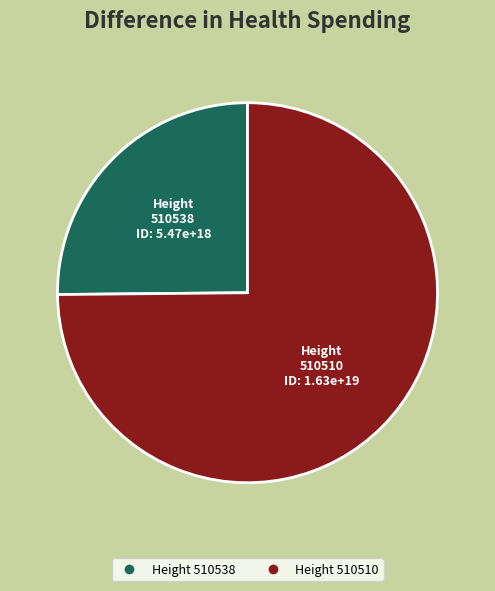

Is there any slice that represents more than half of the pie?

Yes